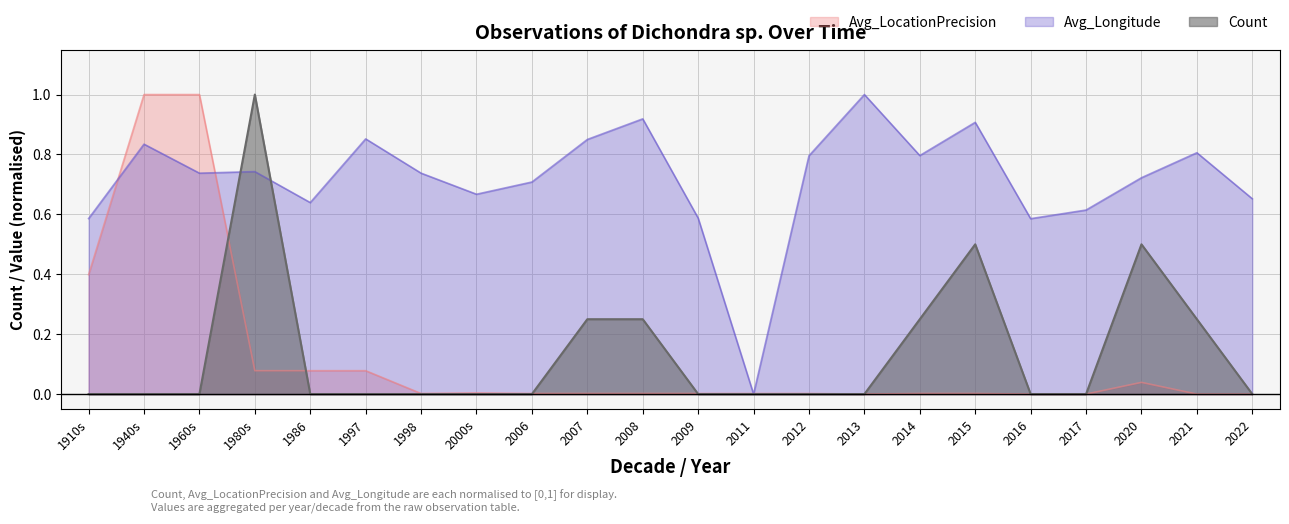

How many data points does each series have?

22